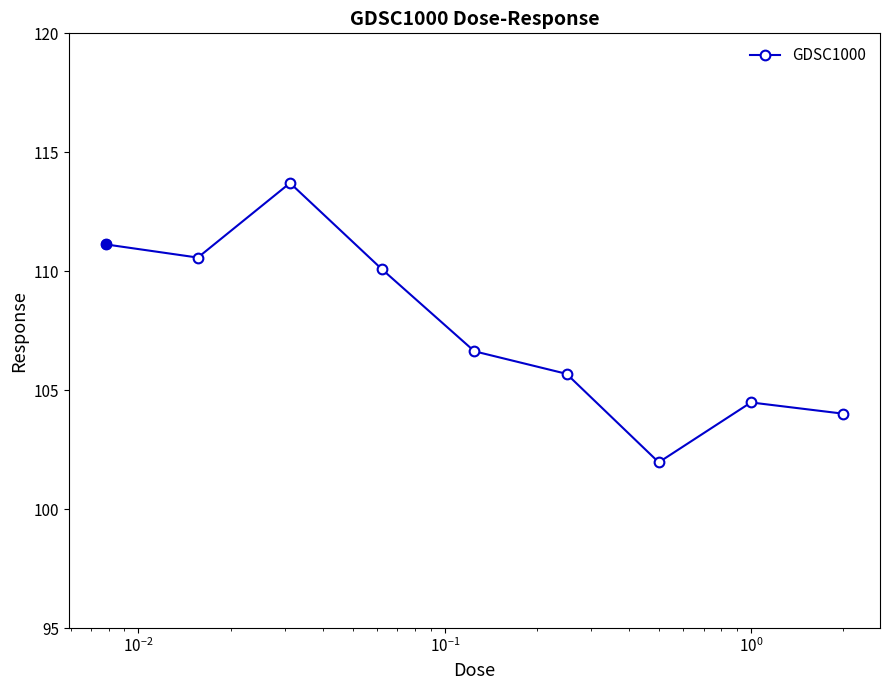

True or false: the data has more than 0 interior local peaks.

True